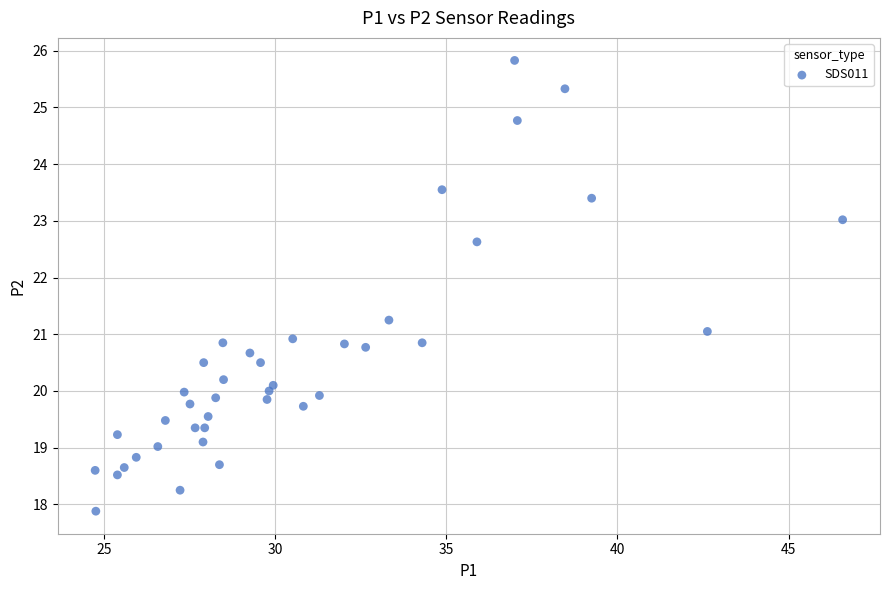

What is the range of X values (max minus min)?

21.8